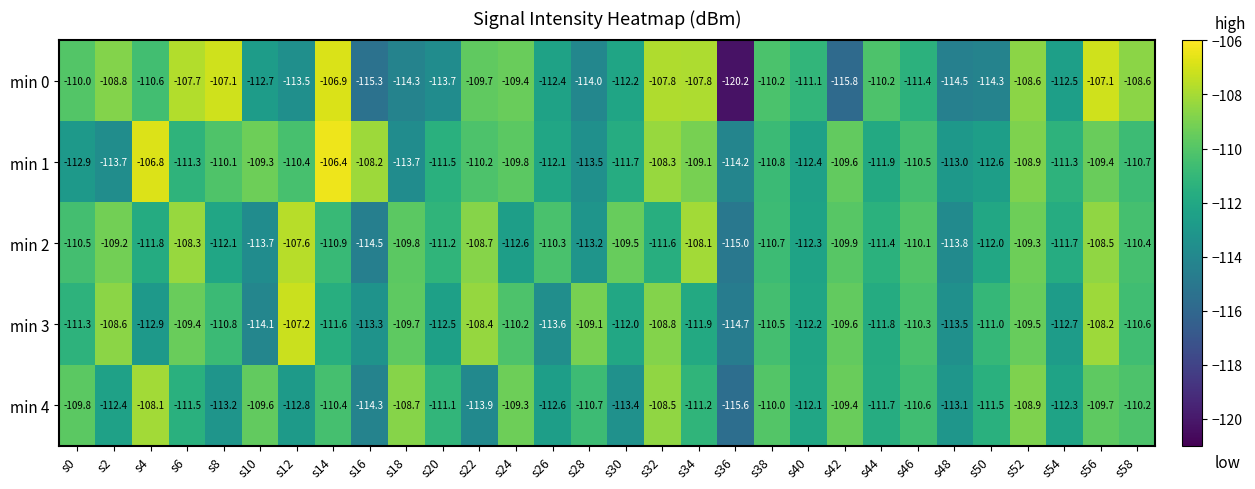

What is the maximum value for min 2?

-107.6